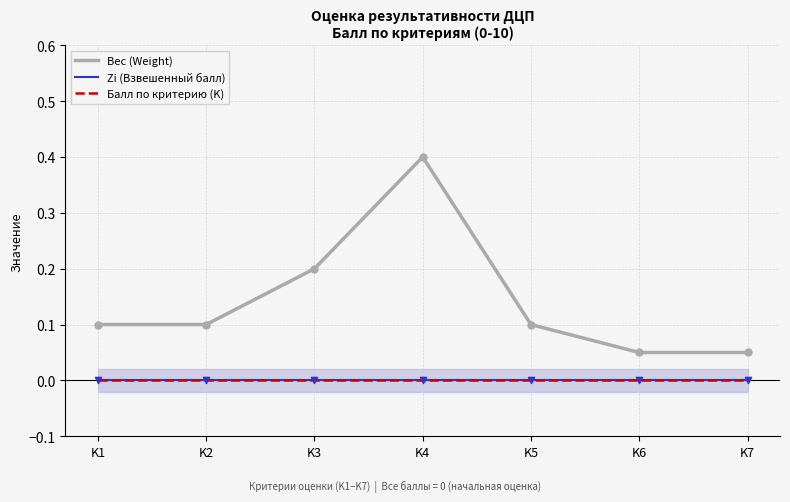

Which series has the largest Y range (max minus min)?

Вес (Weight)